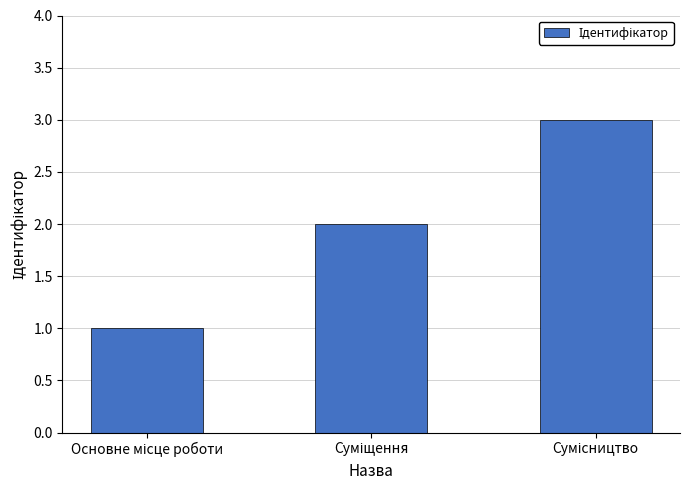

How many bars are there in total?

3